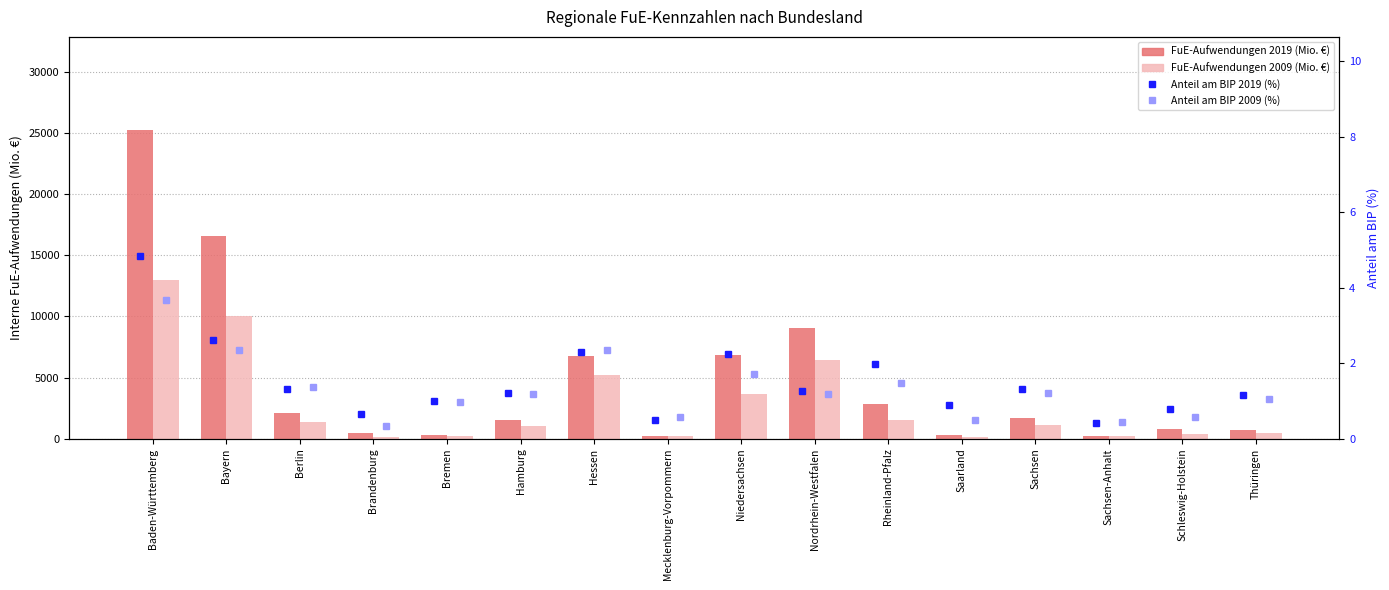

At which category is the sum across all series the highest?

Baden-Württemberg